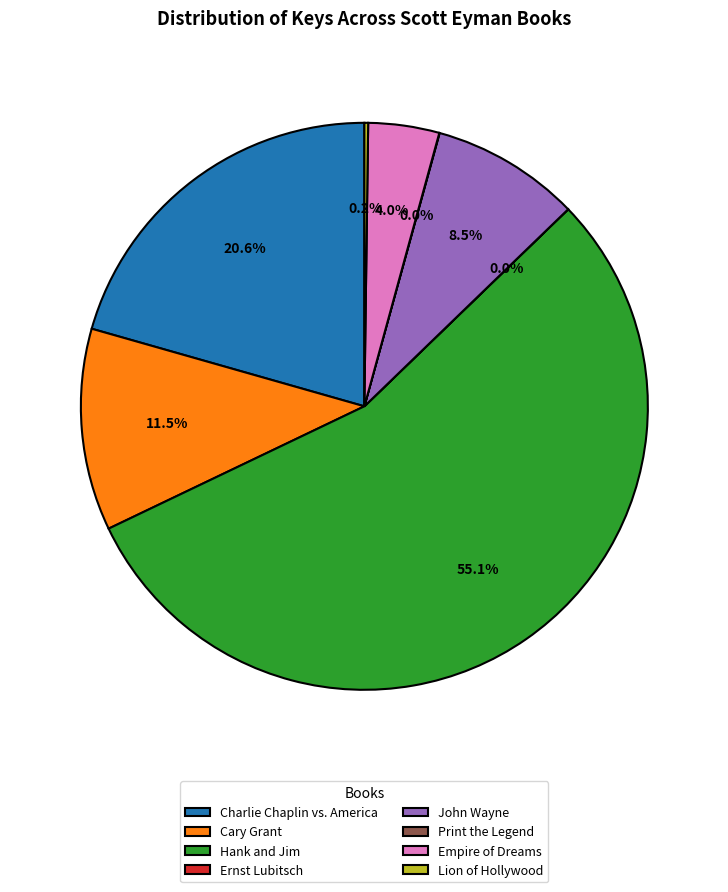

What is the majority slice?

Hank and Jim